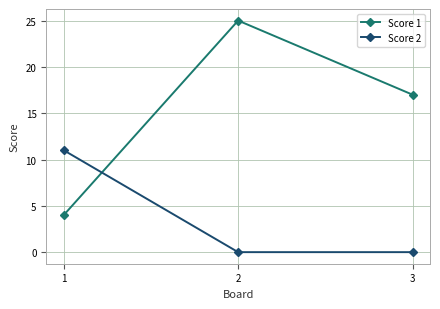

At which label does Score 1 reach its peak?

2